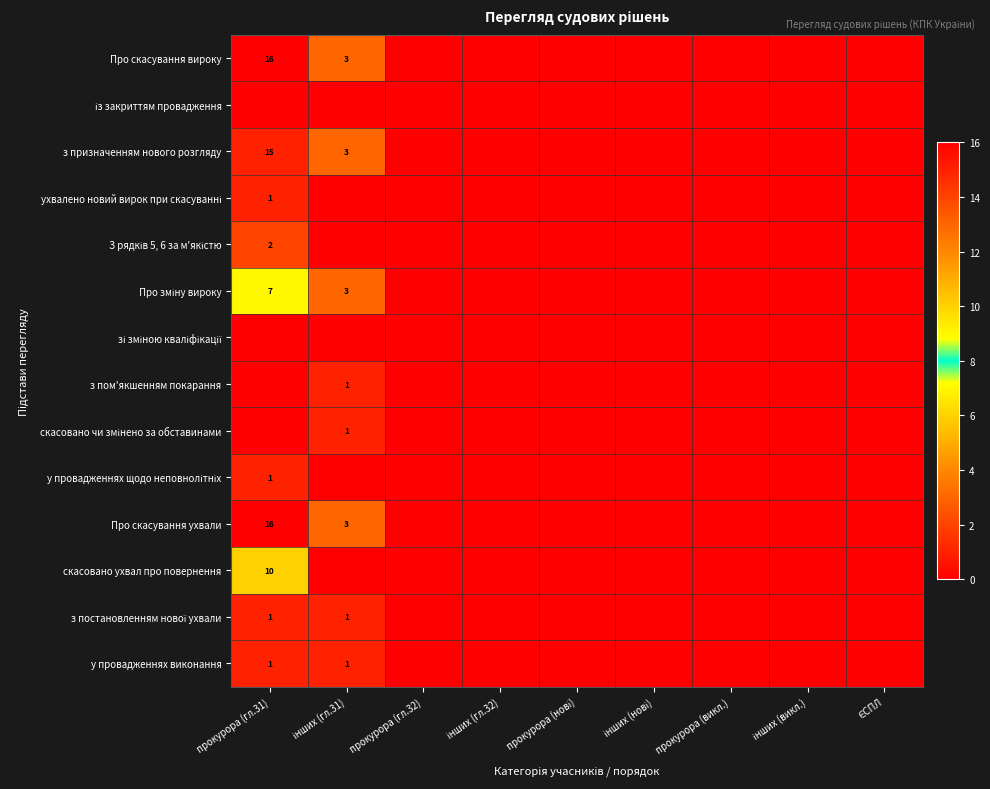

What is the sum of the у провадженнях виконання values at прокурора (викл.) and інших (гл.31)?

1